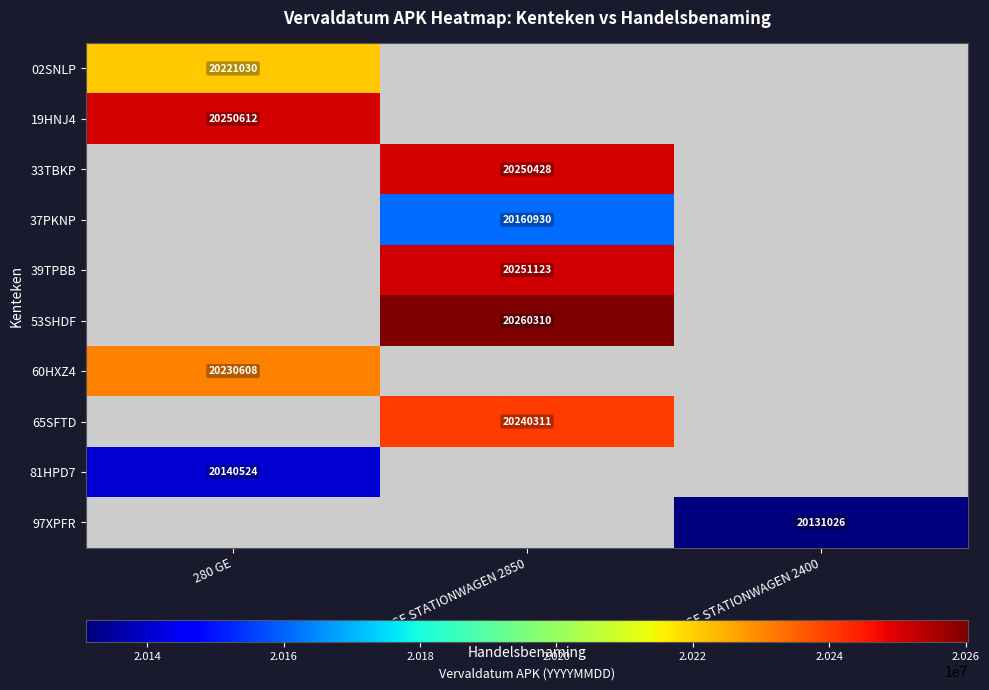

Is it true that 65SFTD equals 20240311 at 280 GE STATIONWAGEN 2850?

True